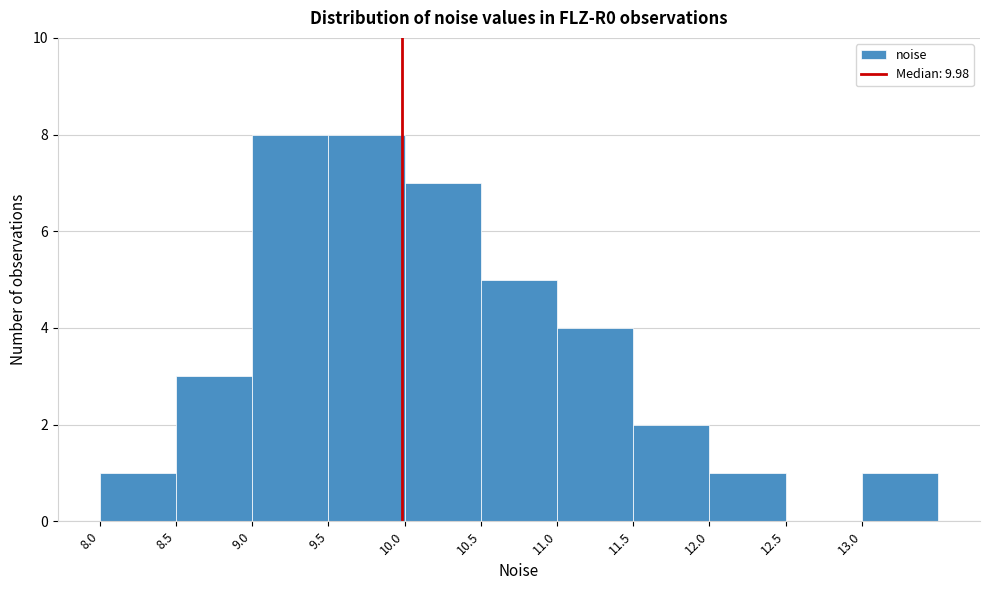

What is the height of the bar covering 13.0 to 13.5 on the x-axis? The values are not printed on the chart, so give them approximately, as read against the axis.

1